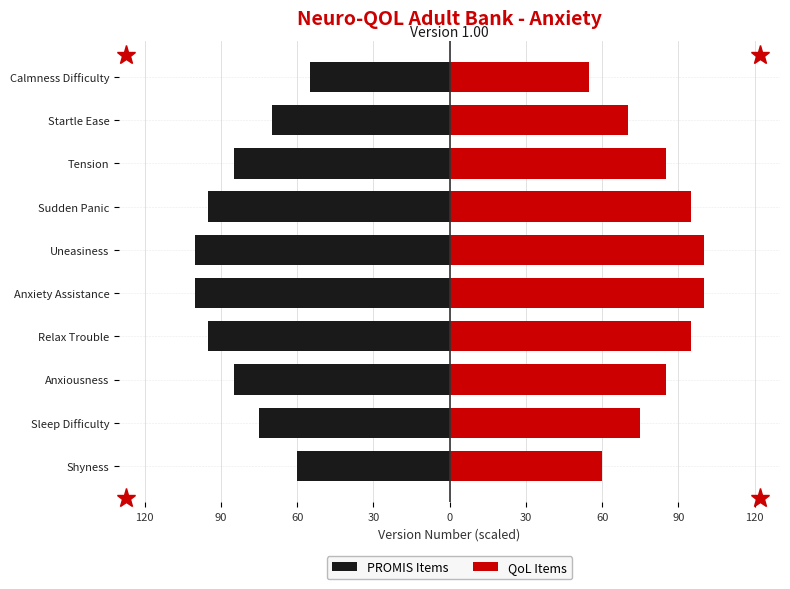

At Relax Trouble, list the series in order from largest to smallest.

QoL Items, PROMIS Items